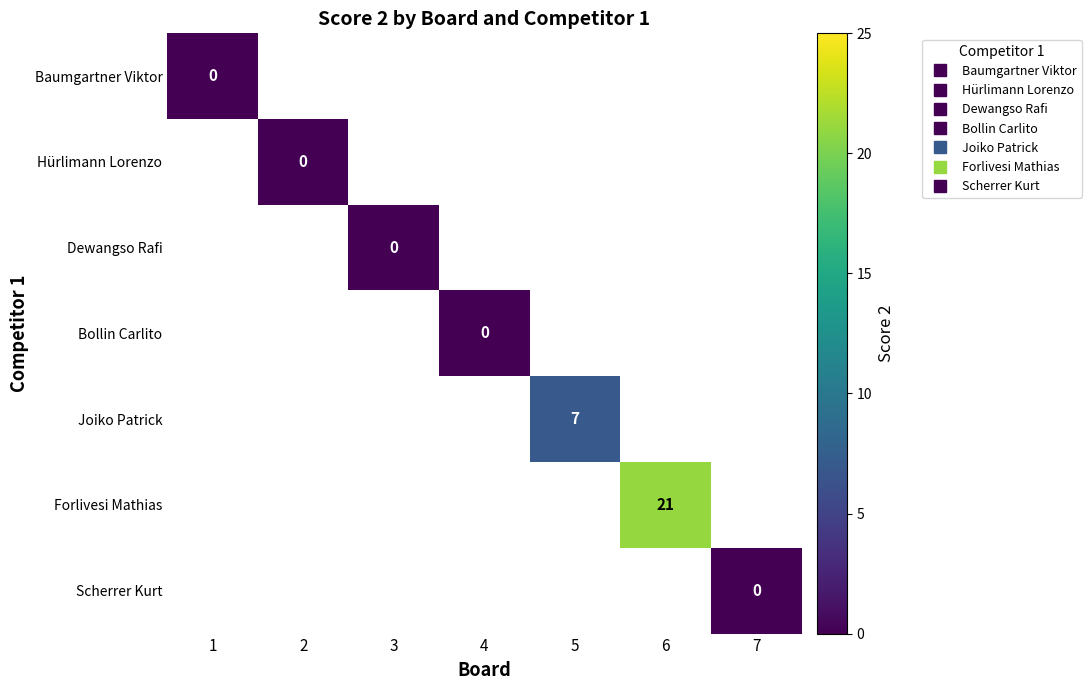

At 2, list the series in order from smallest to largest.

Baumgartner Viktor, Hürlimann Lorenzo, Dewangso Rafi, Bollin Carlito, Joiko Patrick, Forlivesi Mathias, Scherrer Kurt